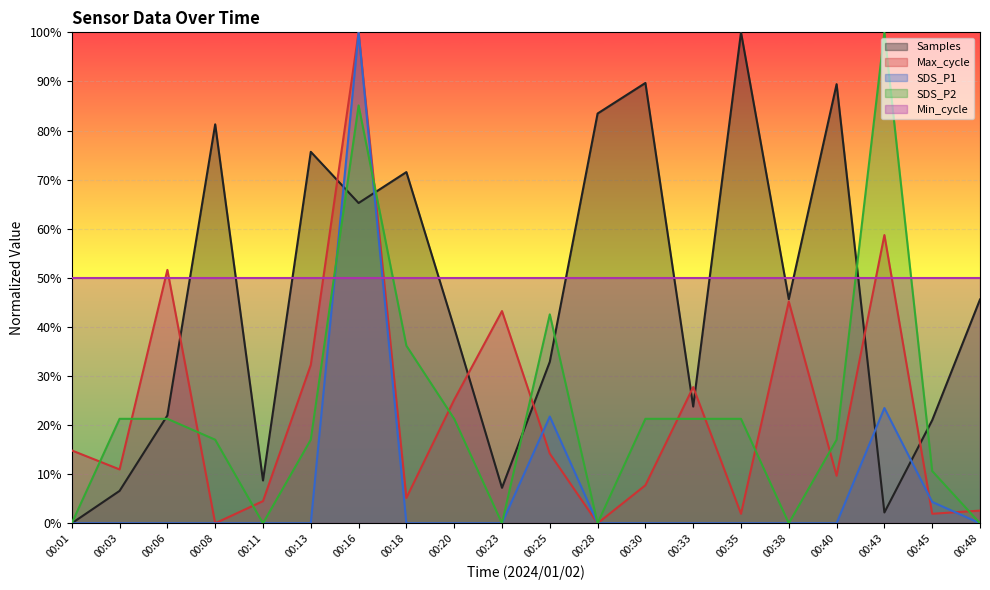

How many data points in Samples are less than 45?

10